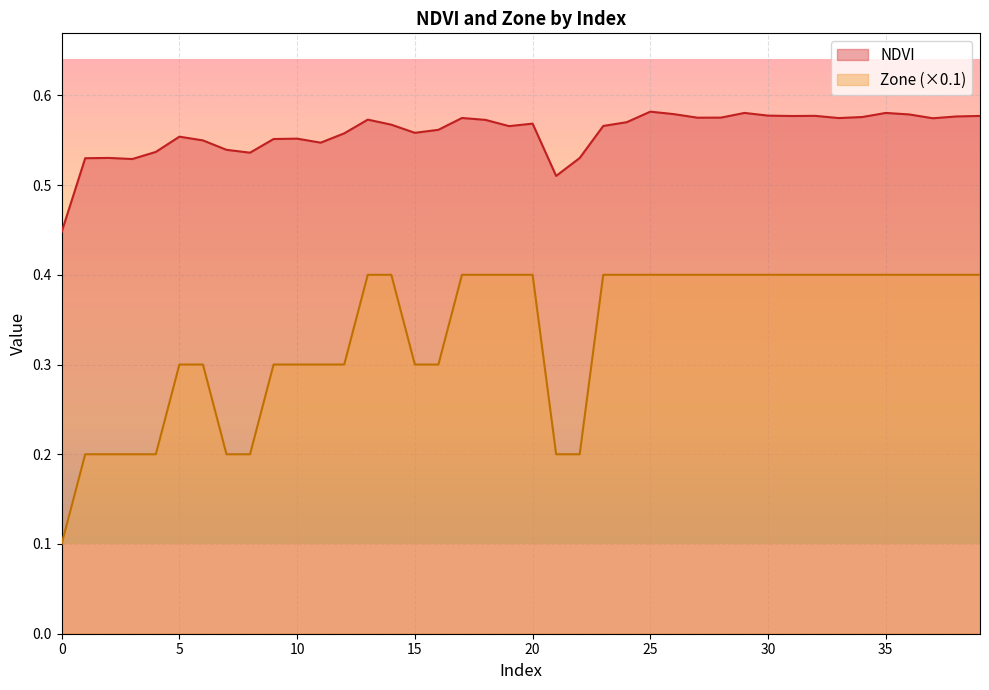

The NDVI series shows 0.6 at 39. True or false?

True